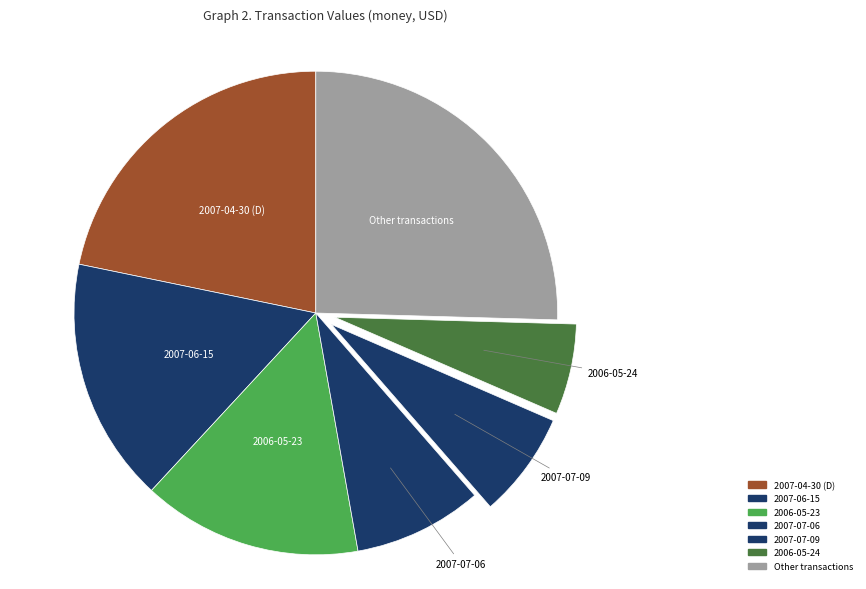

How many segments does this pie chart have?

7